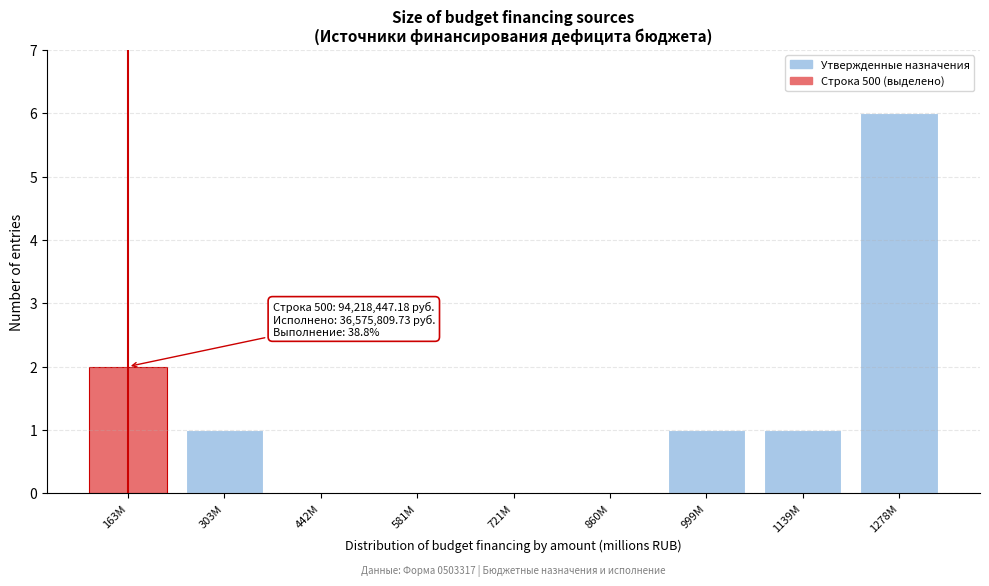

Reading left to right, extract all data points from this chart.

163M=2	303M=1	442M=0	581M=0	721M=0	860M=0	999M=1	1139M=1	1278M=6